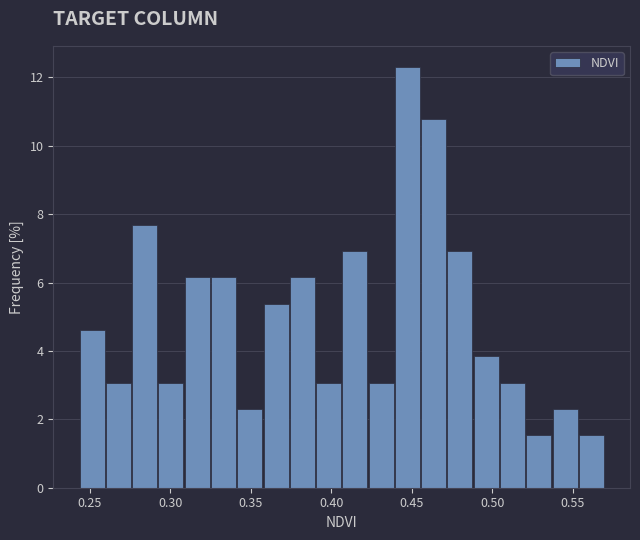

Around what value on the x-axis is the tallest bar? Give the approximate position of its centre, as read against the axis.

0.445